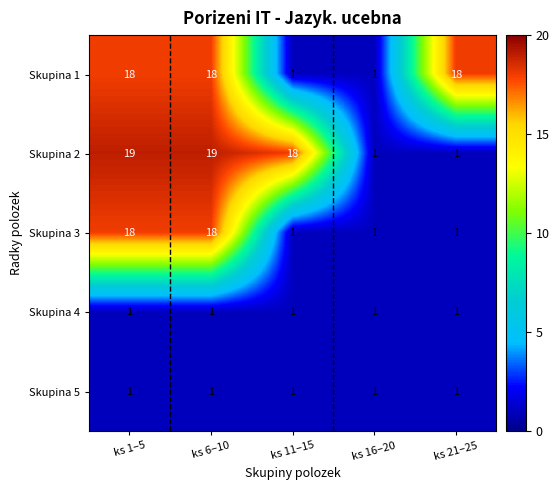

What is the highest value of the Skupina 2 series?

19